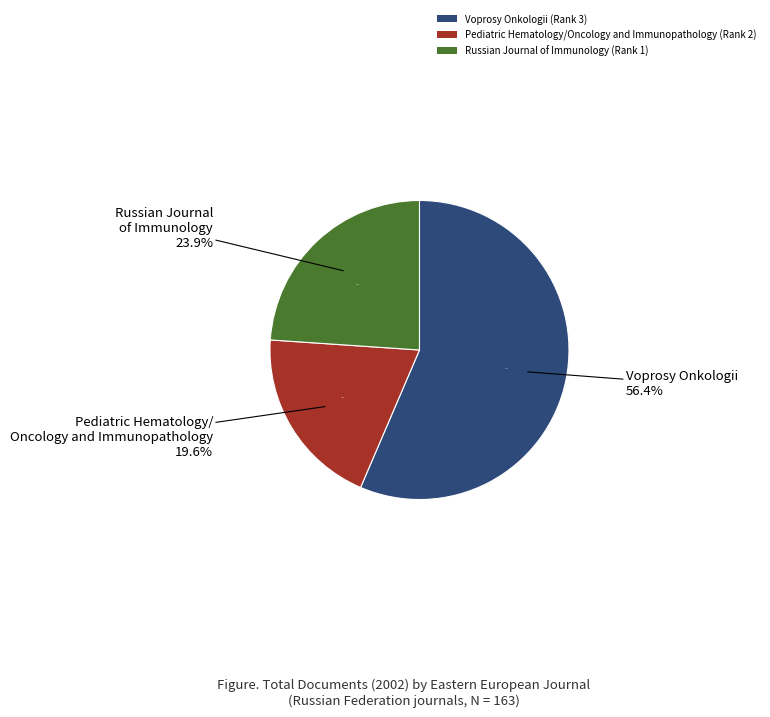

To the nearest percent, what percentage of the pie is Russian Journal of Immunology (Rank 1)?

24%